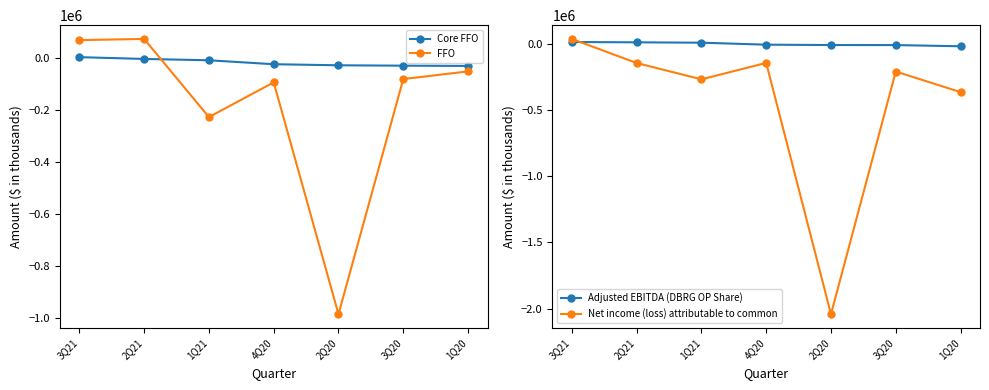

Does the chart display data point markers on the line(s)?

Yes